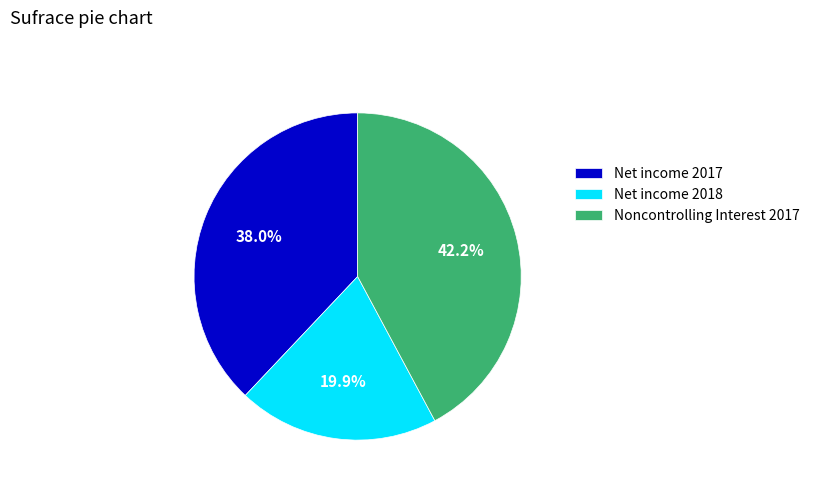

What portion of the pie excludes Noncontrolling Interest 2017?

57.8%